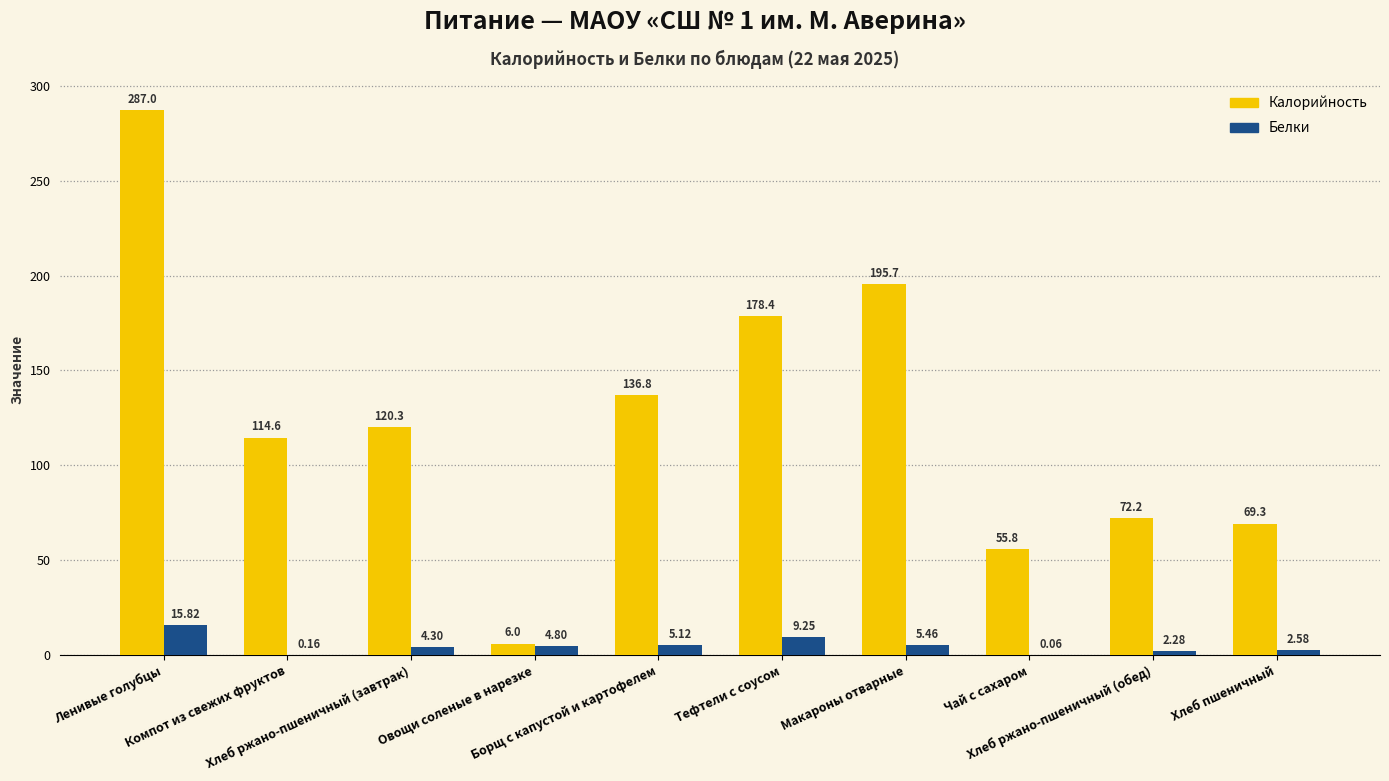

Which category has the highest value across all series?

Ленивые голубцы